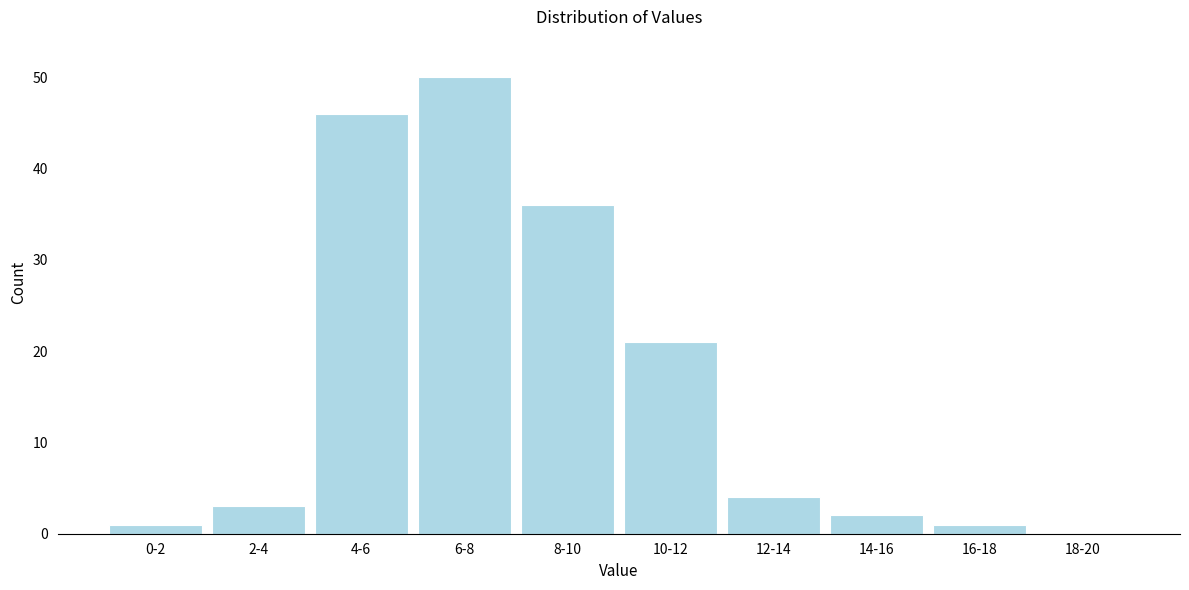

Reading left to right, list all the values displayed in this chart.

0-2=1	2-4=3	4-6=46	6-8=50	8-10=36	10-12=21	12-14=4	14-16=2	16-18=1	18-20=0